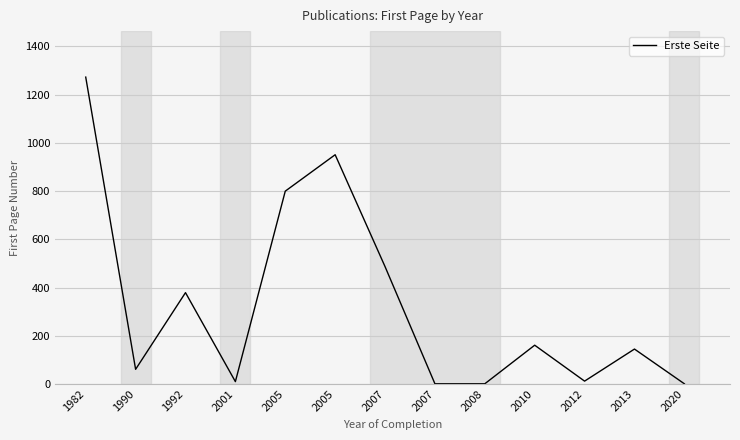

Does the chart have visible grid lines?

Yes